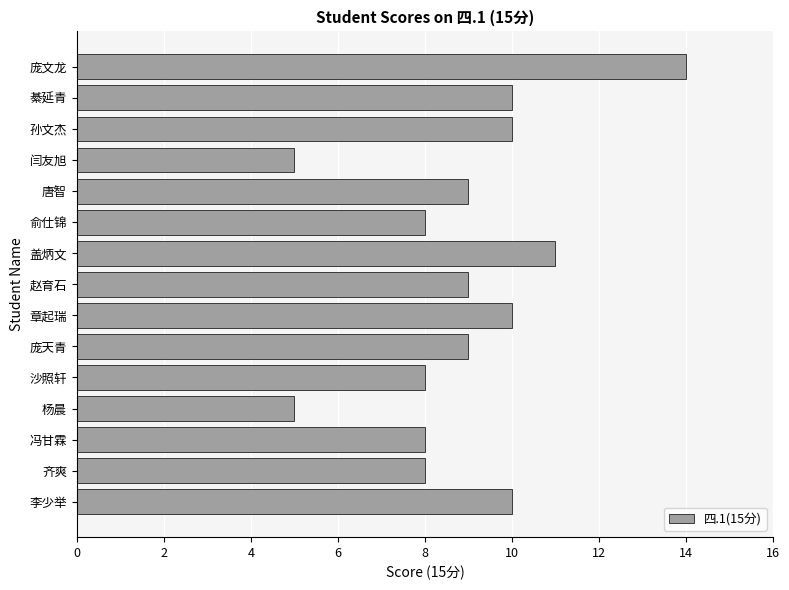

What is the approximate value at 齐爽?

8